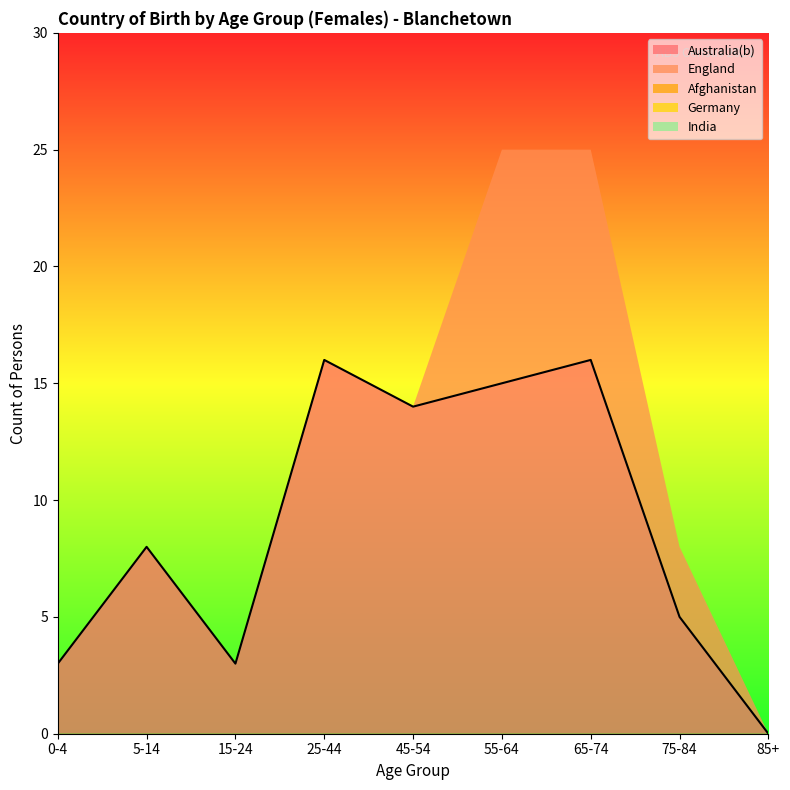

What is the spread (max minus min) of values at 75-84?

5